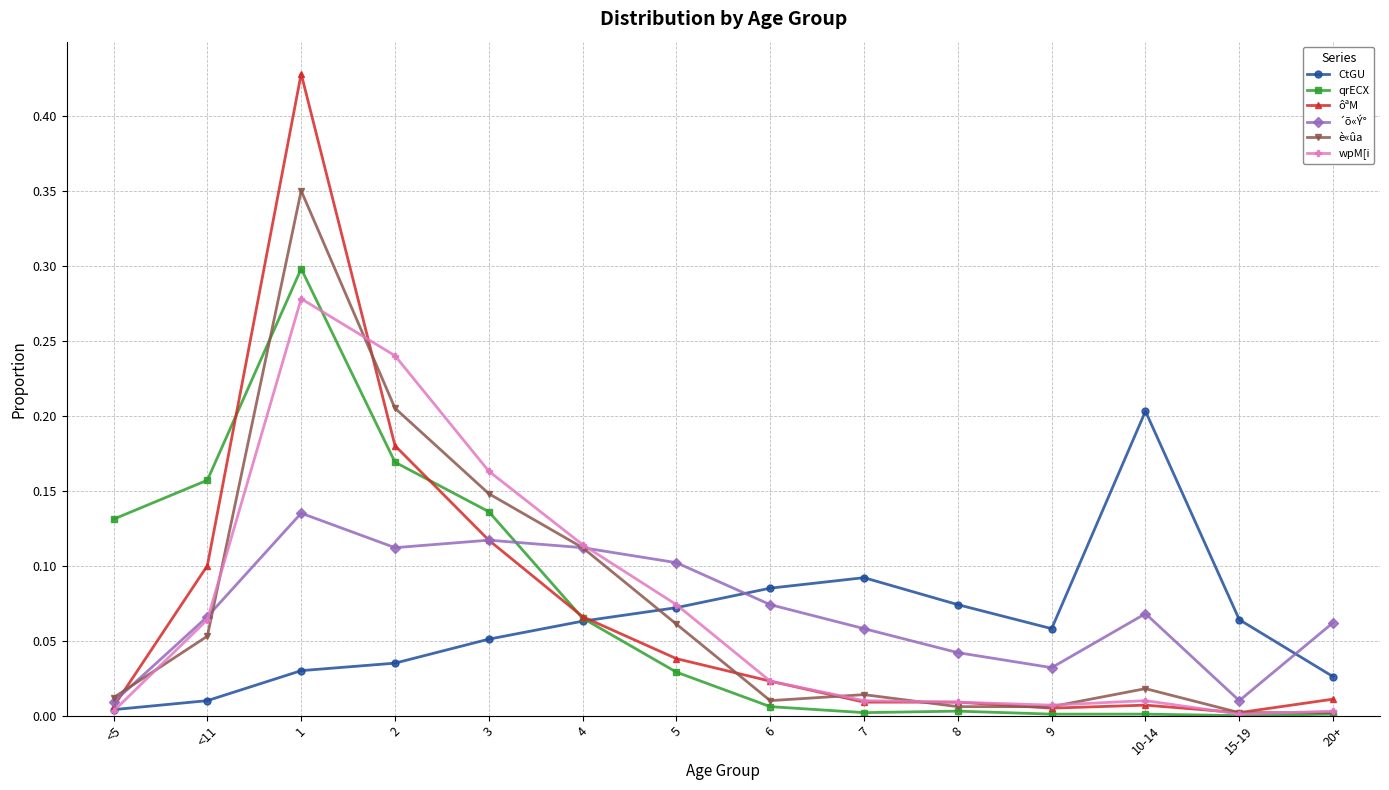

How many intersections are there between qrECX and ´õ«Ý°?

1